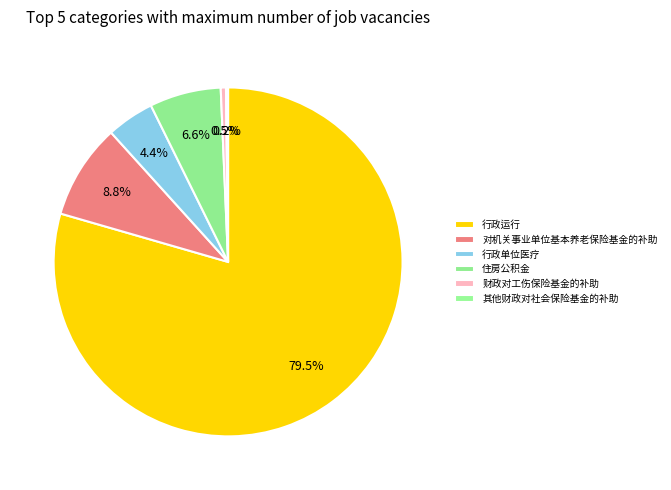

Approximately how many times larger is the value at 行政单位医疗 compared to 对机关事业单位基本养老保险基金的补助?

0.5